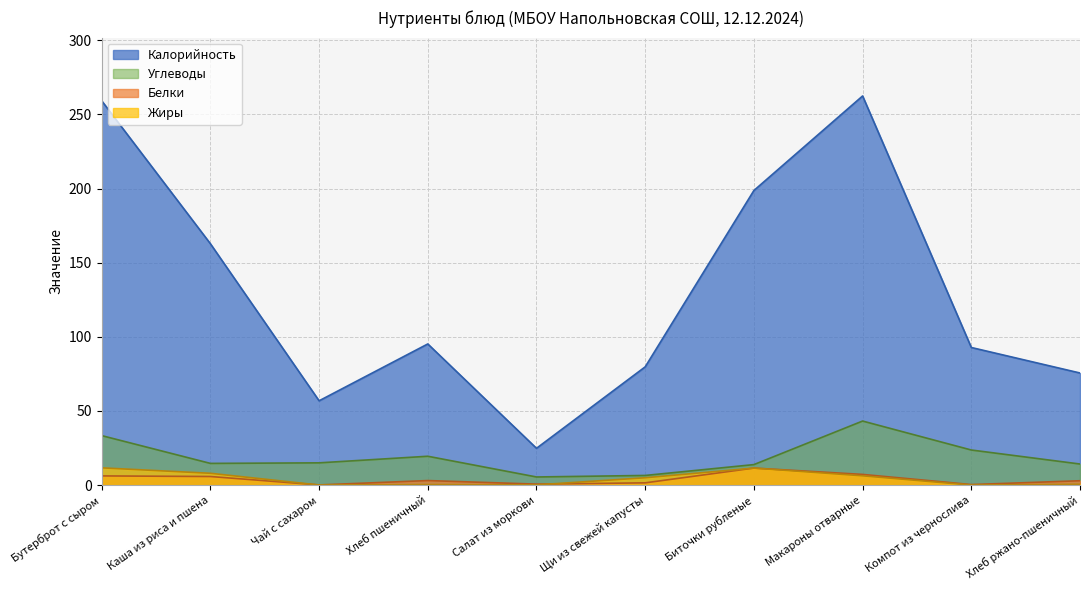

Which series has the widest spread of values?

Калорийность